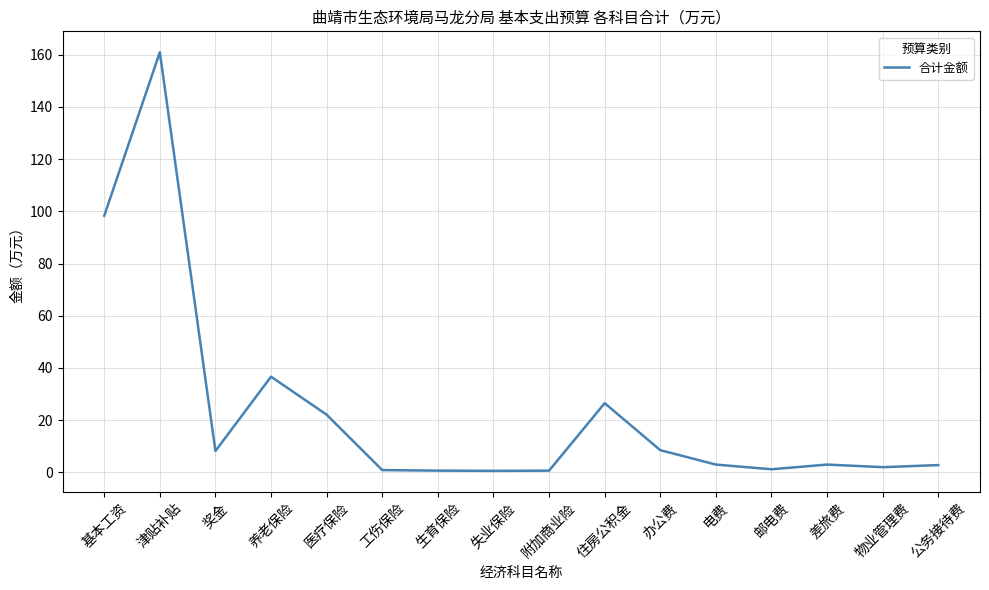

Where is the first local minimum?

奖金